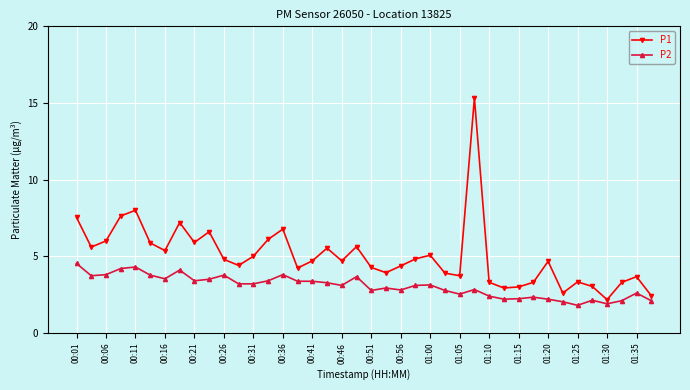

What is the maximum value for P2?

4.5